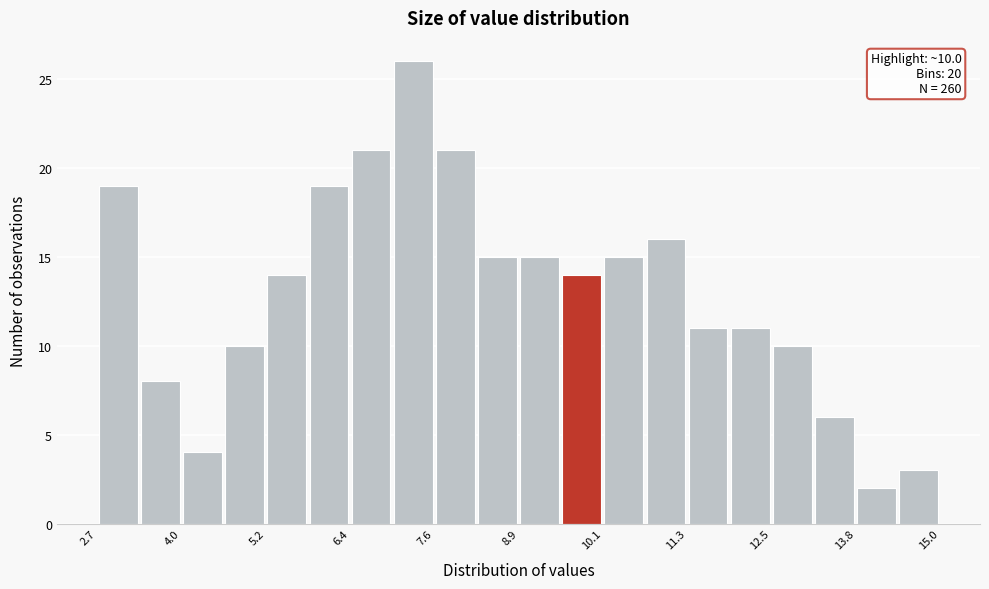

Around what value on the x-axis is the tallest bar? Give the approximate position of its centre, as read against the axis.

7.4